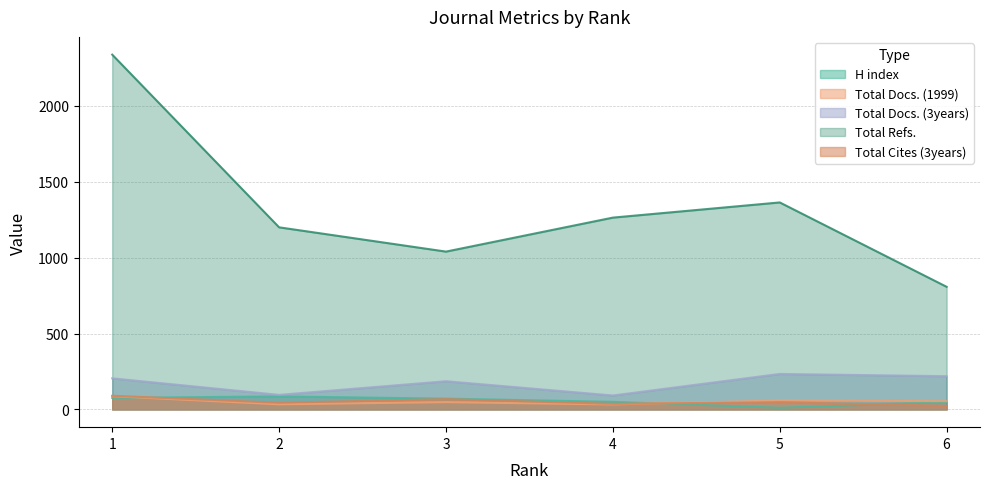

How many values in the Total Cites (3years) series exceed 47?

2